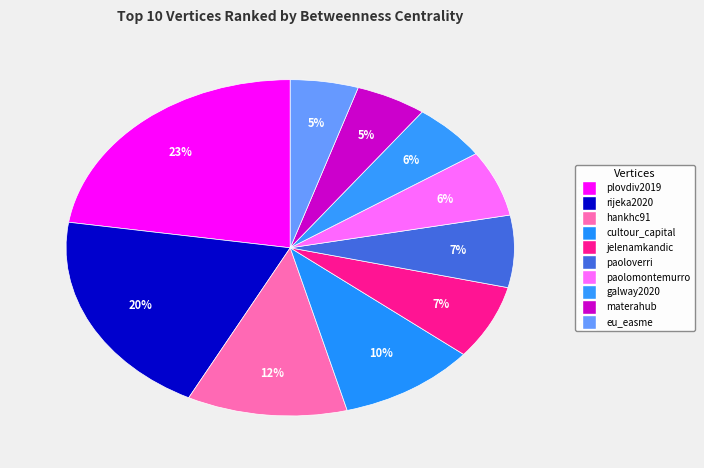

Rank the categories by value from lowest to highest.

eu_easme, materahub, galway2020, paolomontemurro, paoloverri, jelenamkandic, cultour_capital, hankhc91, rijeka2020, plovdiv2019